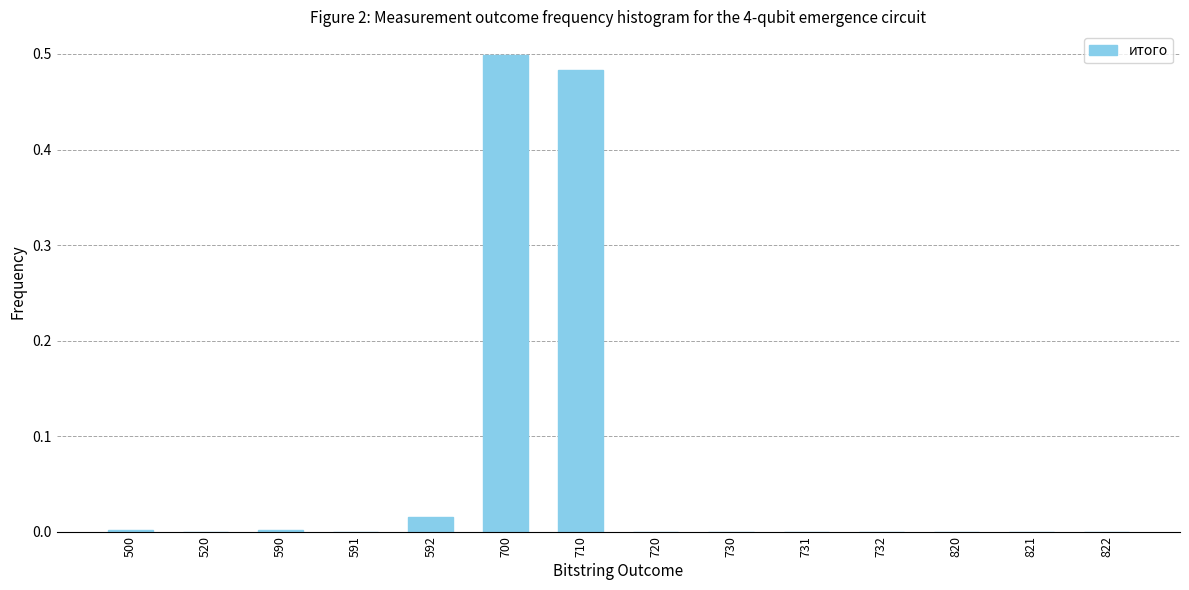

Which category has the highest value across all series?

700